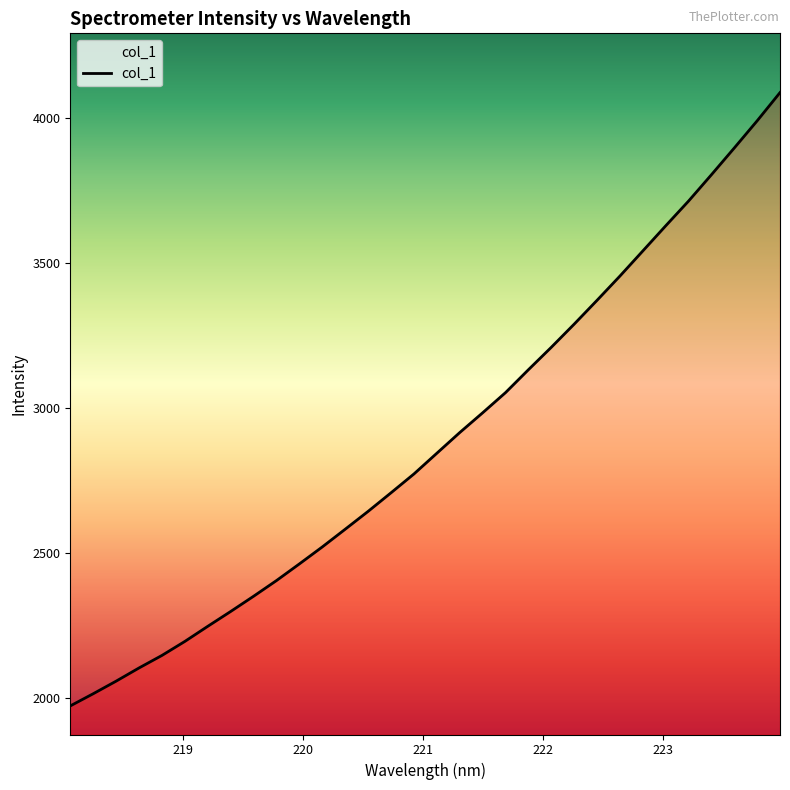

What is the maximum value shown in the chart?

4087.1